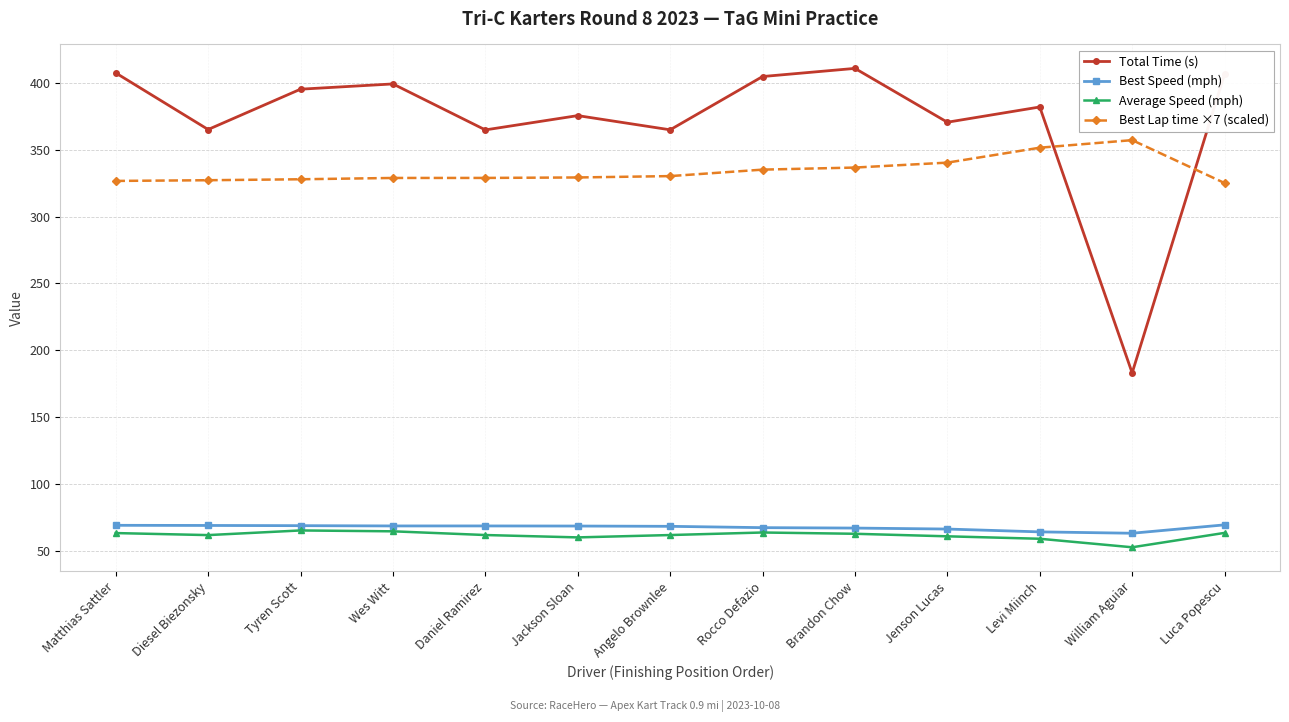

What is the difference between the second highest and second lowest values in the Total Time (s) series?

42.6